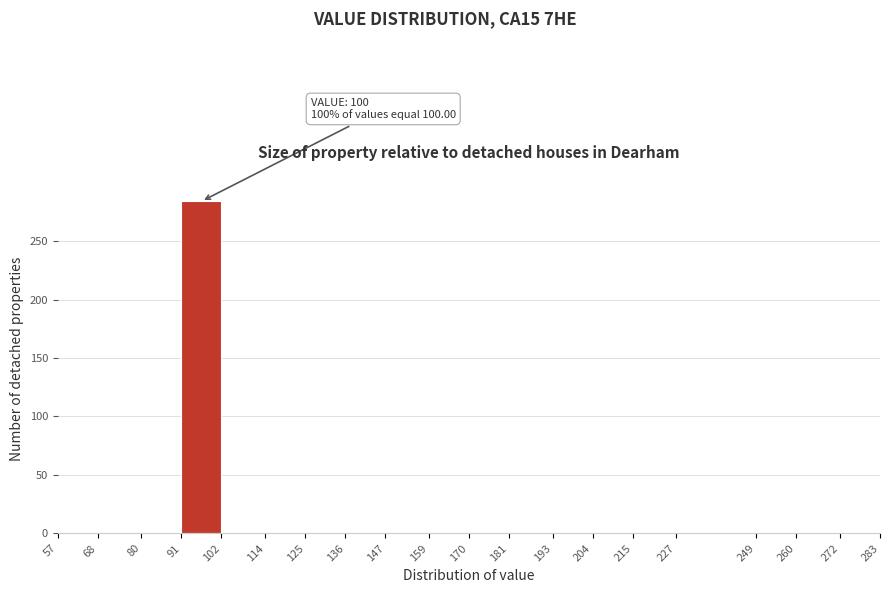

Which range on the x-axis has the tallest bar?

91 to 102